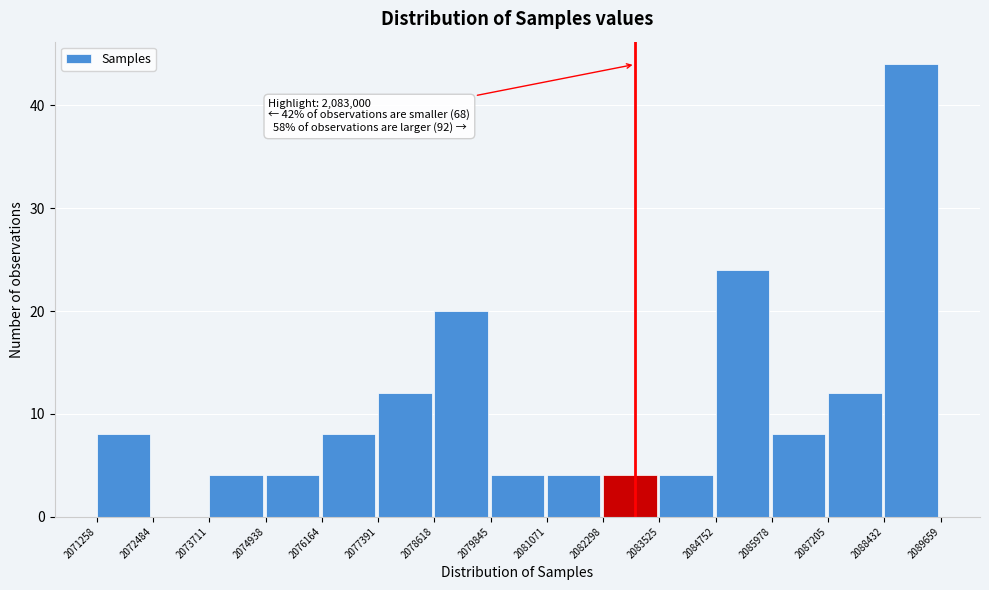

Which range on the x-axis has the tallest bar?

2088432 to 2089659